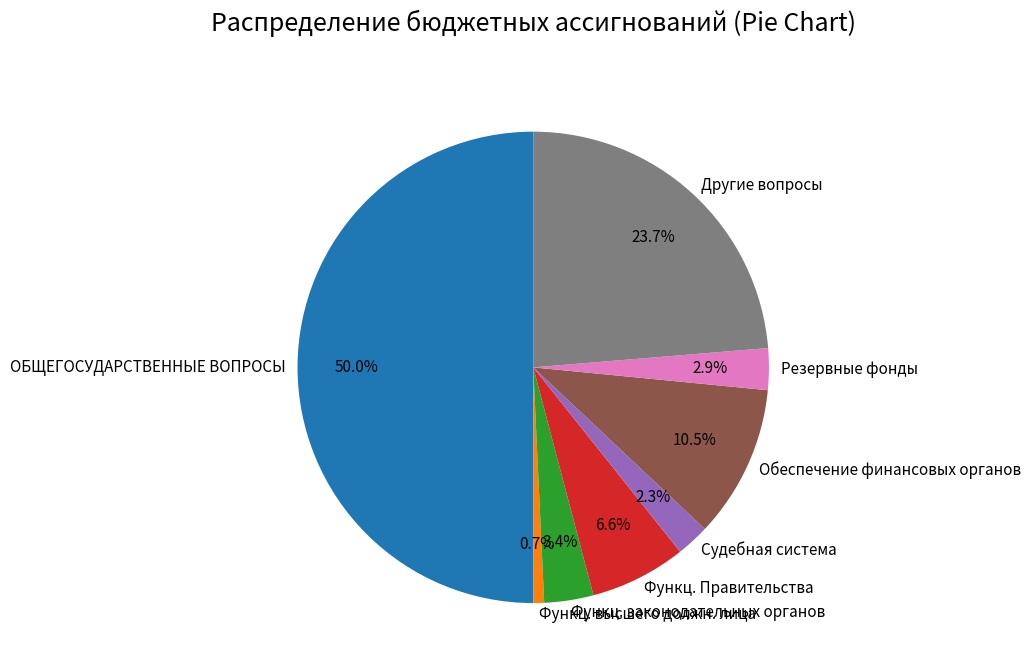

What is the ratio of the value at Обеспечение финансовых органов to the value at Судебная система?

4.6